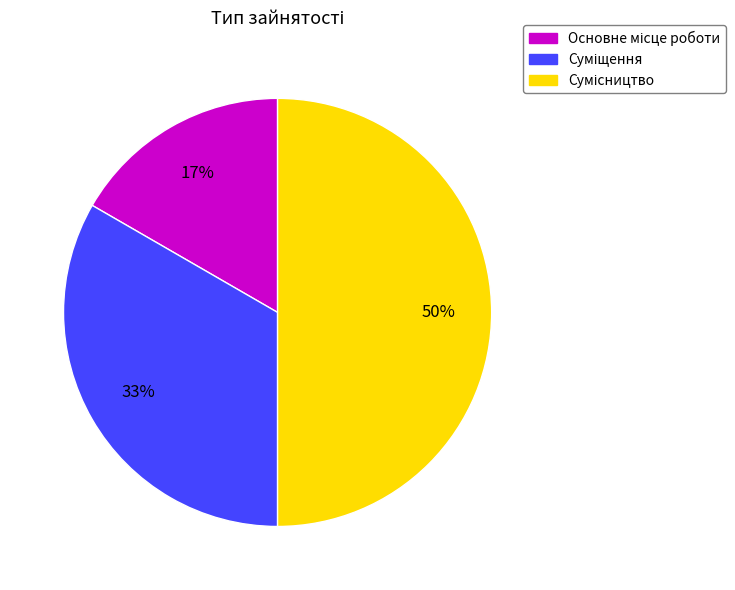

To the nearest percent, what is the average slice percentage?

33%